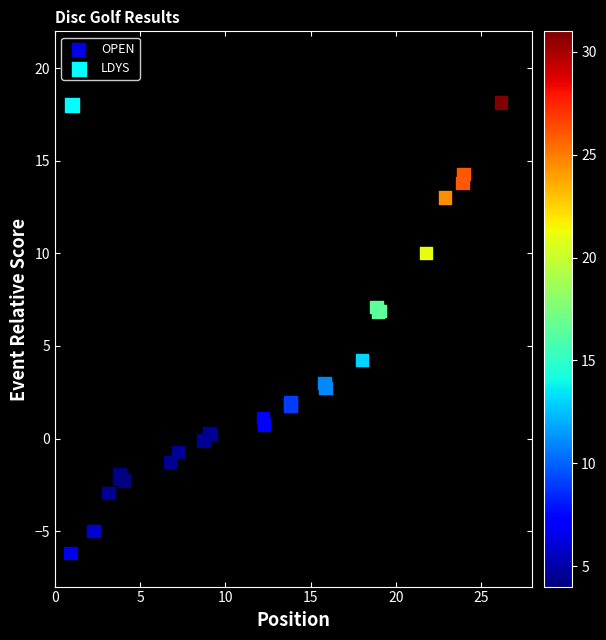

What are all the series names shown in the legend?

OPEN, LDYS